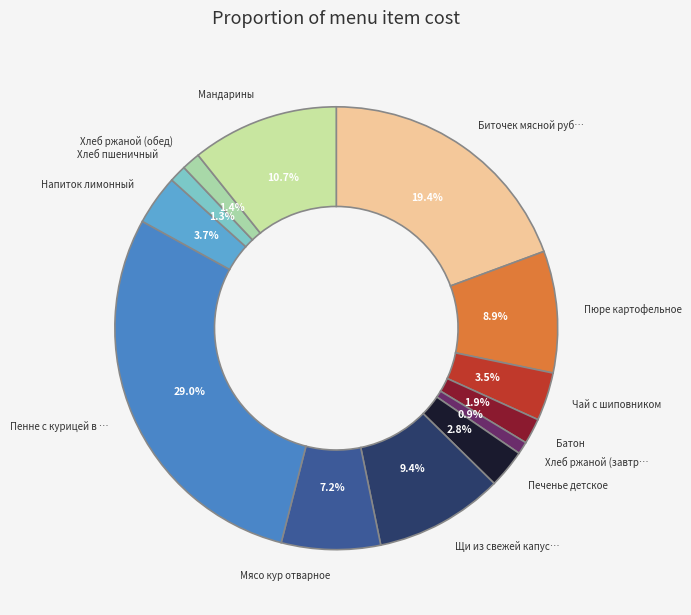

Is there a majority slice in this chart?

No